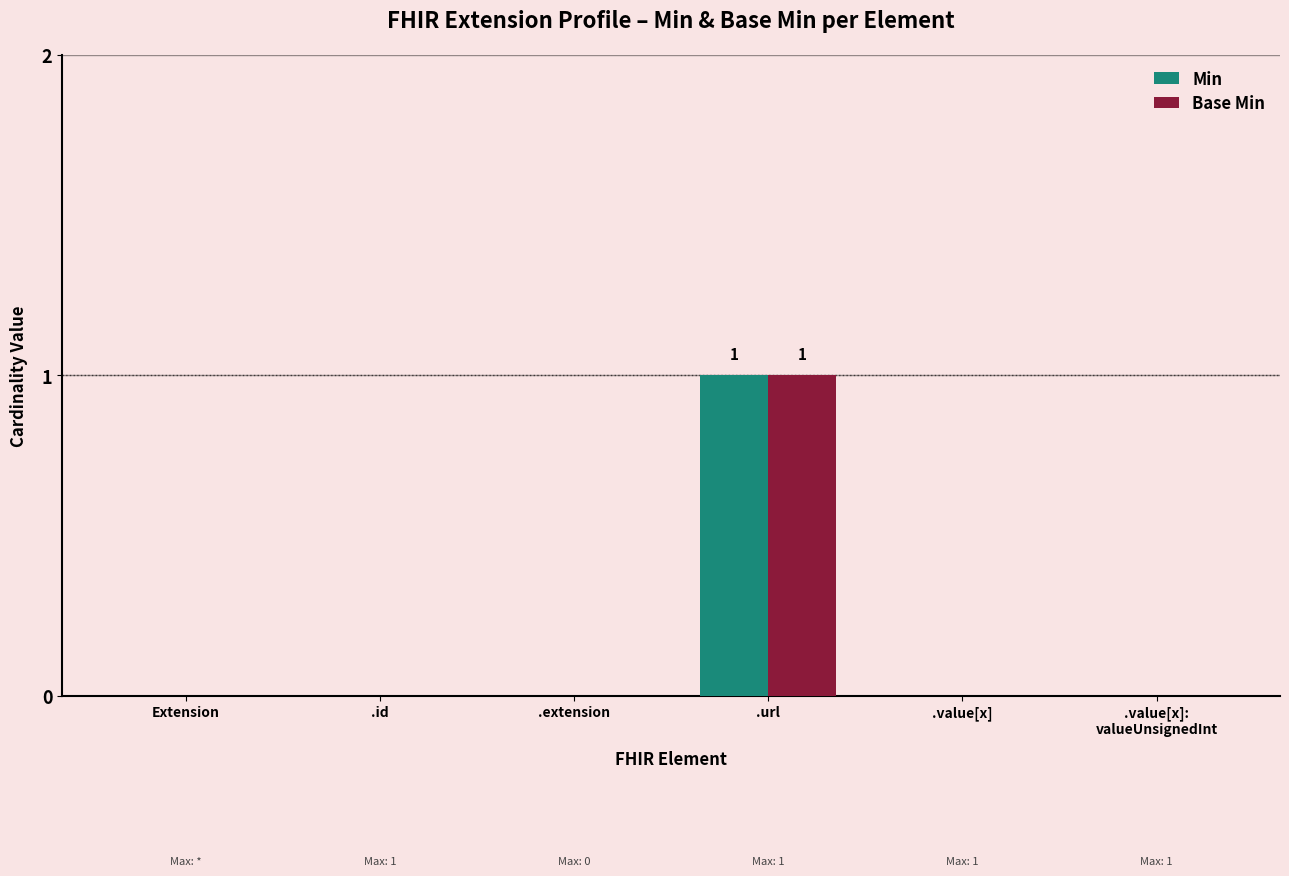

Which category has the highest value in the Base Min series?

.url